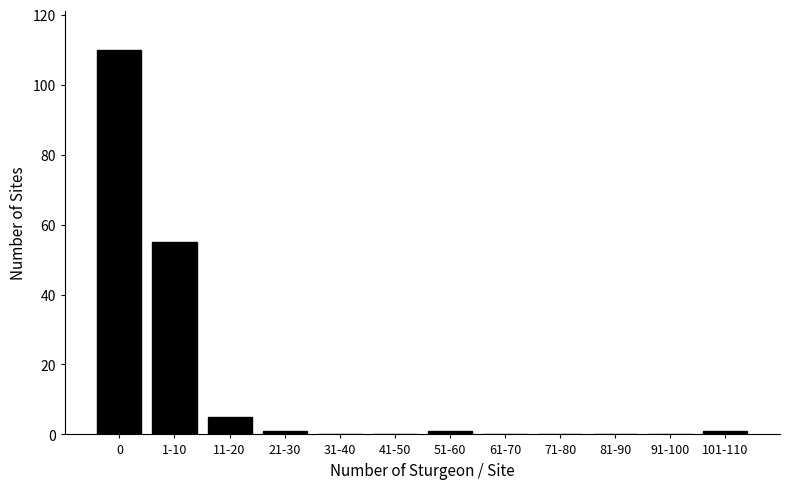

Reading left to right, list all the values displayed in this chart.

0=110	1-10=55	11-20=5	21-30=1	31-40=0	41-50=0	51-60=1	61-70=0	71-80=0	81-90=0	91-100=0	101-110=1